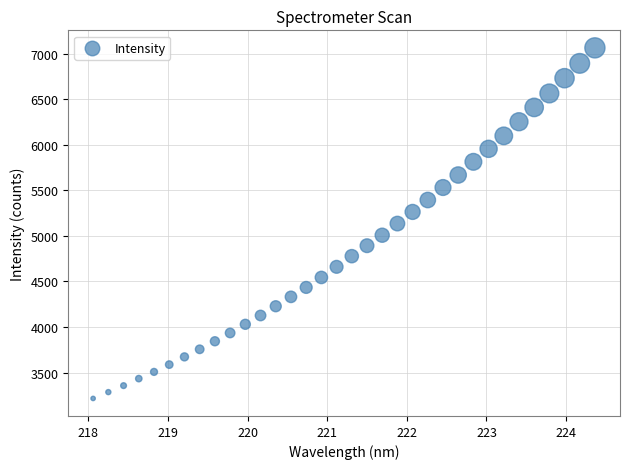

What is the range of Y values (max minus min)?

3846.9